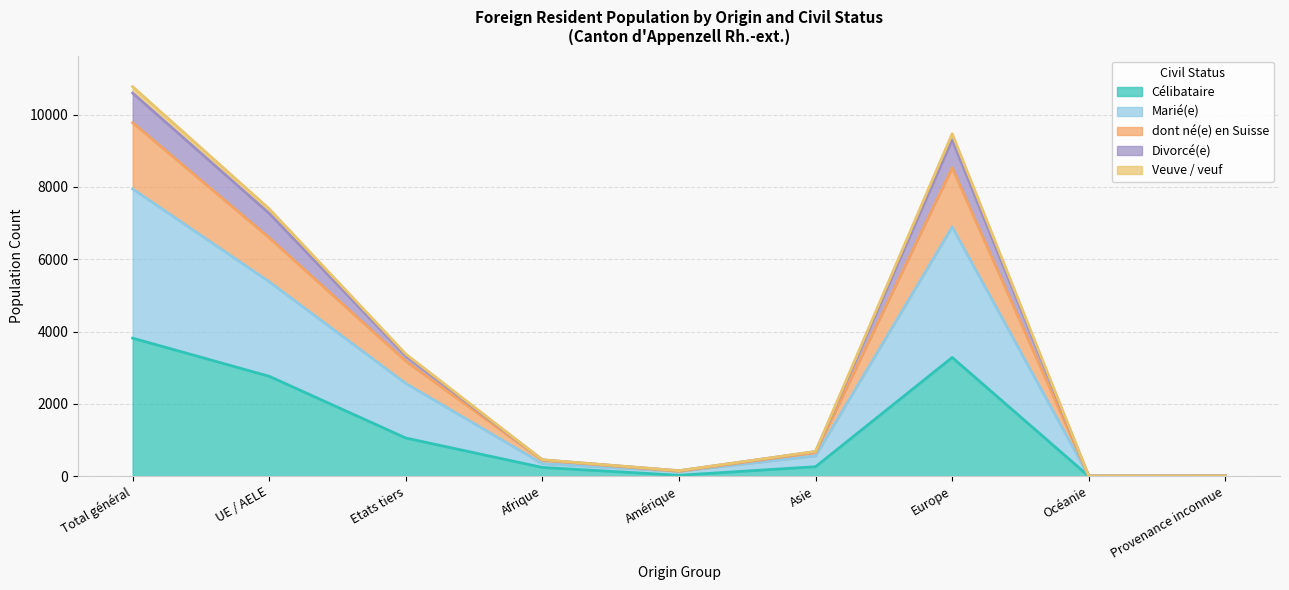

What is the maximum value for Célibataire?

3819